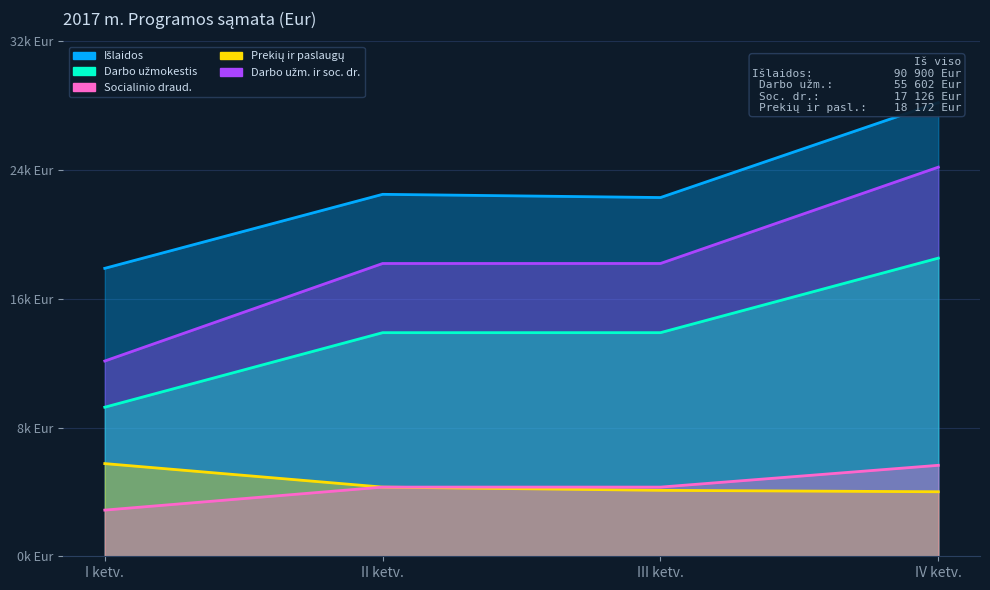

Read the Darbo užm. ir soc. dr. value at IV ketv., to the nearest 100.

24200